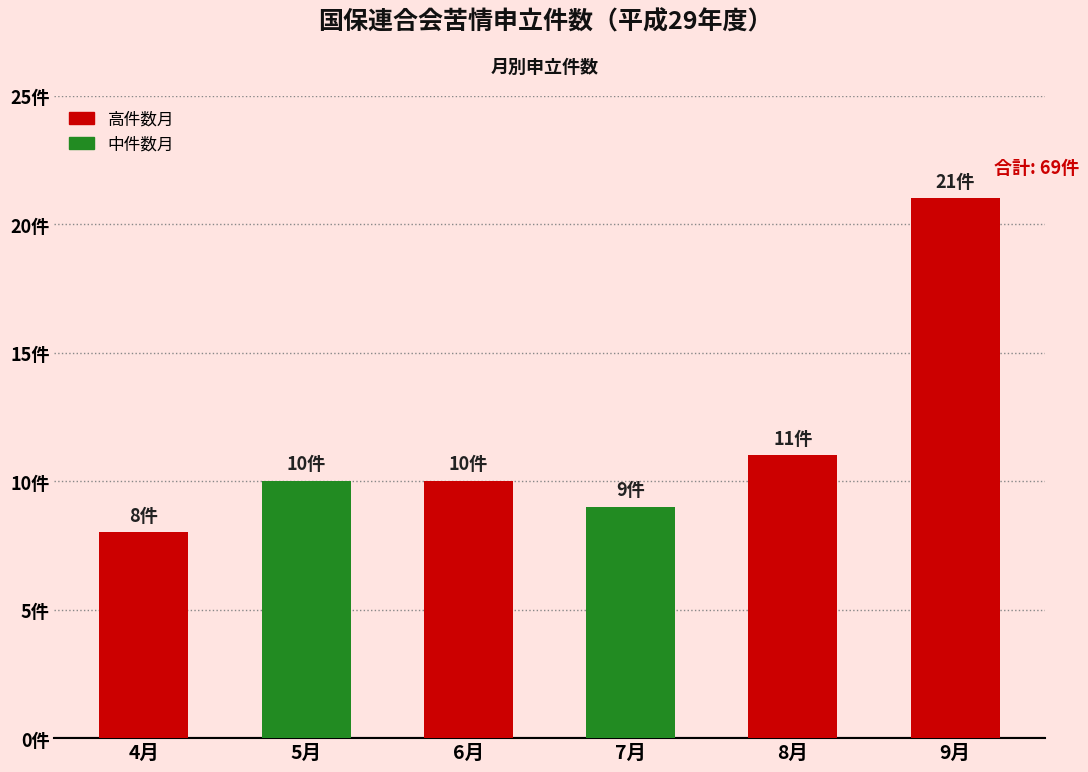

What is the sum of all values?

69